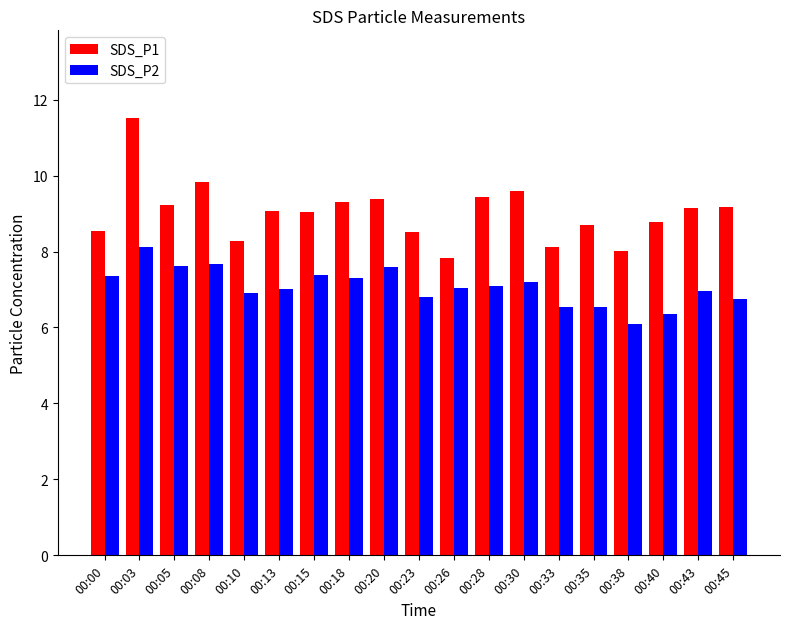

What is the approximate value of SDS_P1 at 00:15?

9.1